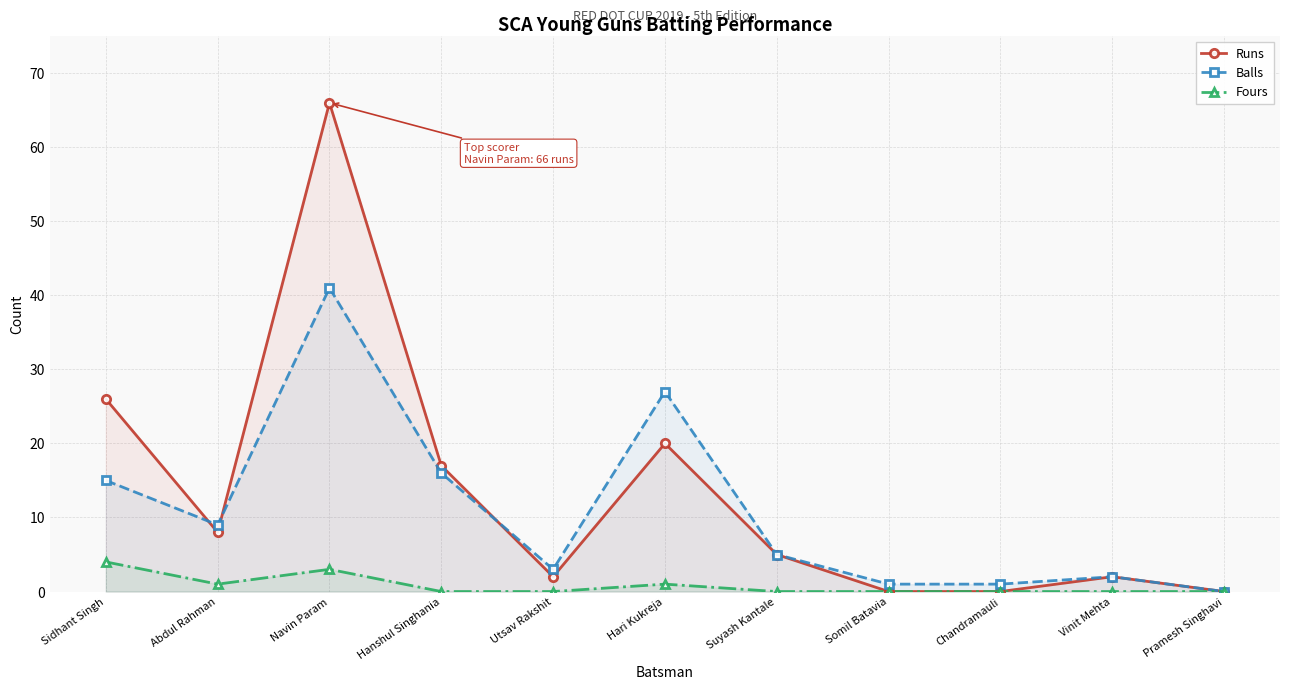

Reading left to right, list all the values displayed in this chart.

Runs: 26	8	66	17	2	20	5	0	0	2	0
Balls: 15	9	41	16	3	27	5	1	1	2	0
Fours: 4	1	3	0	0	1	0	0	0	0	0